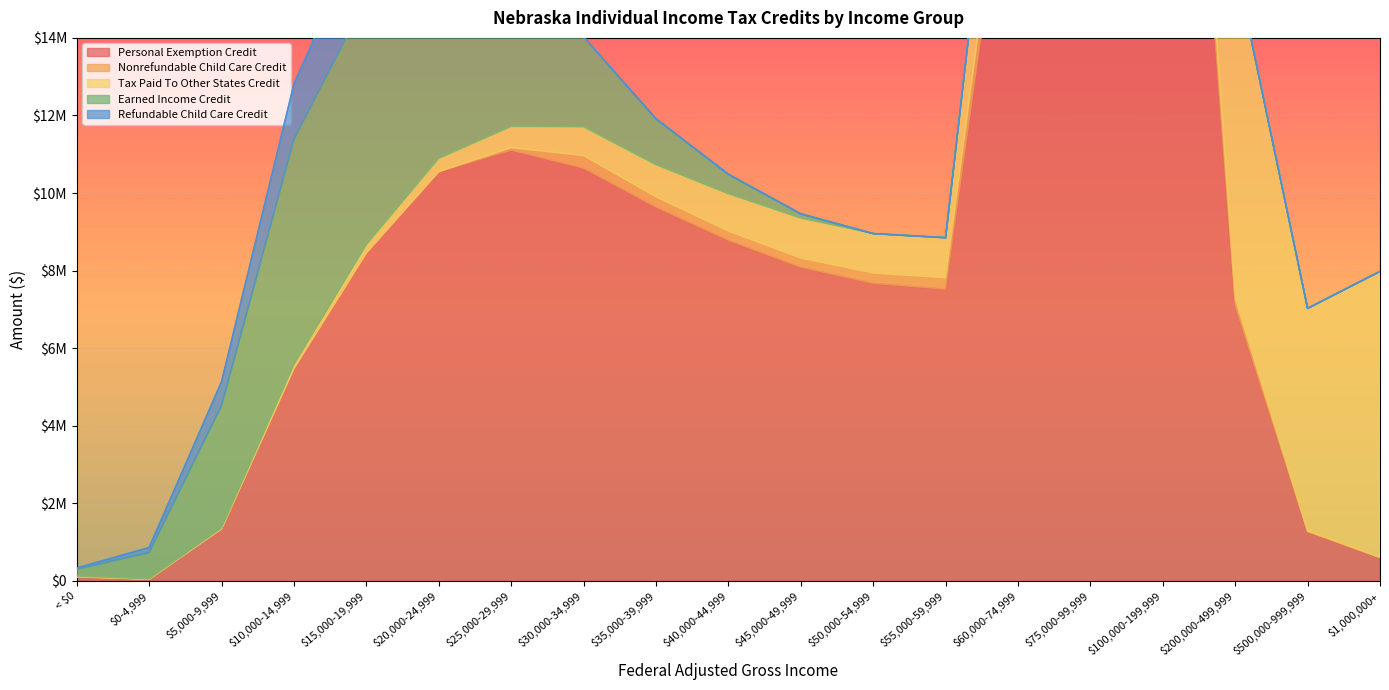

Between $200,000-499,999 and $10,000-14,999, which is larger?

$200,000-499,999